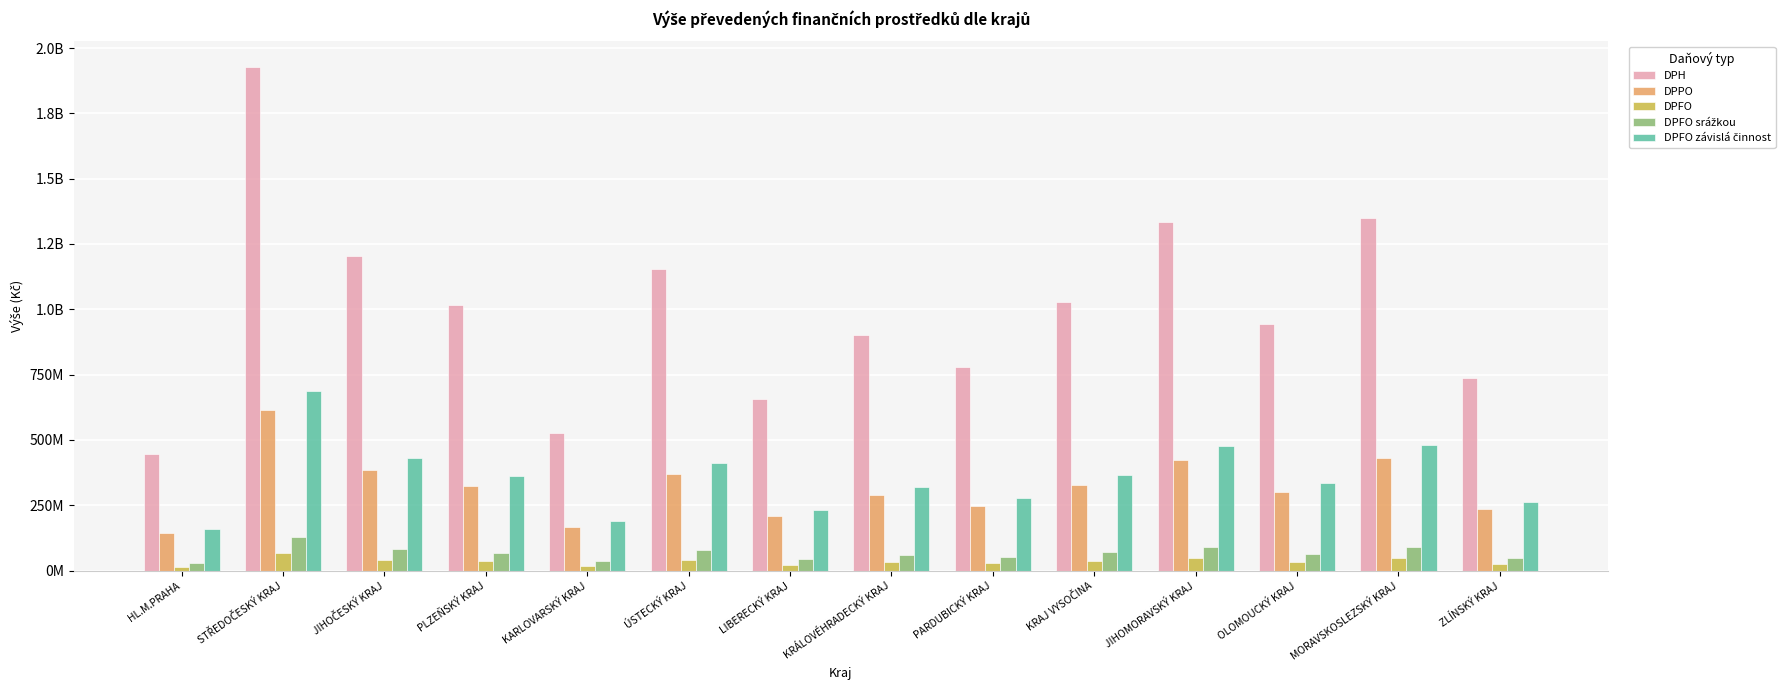

Are the bars horizontal?

No